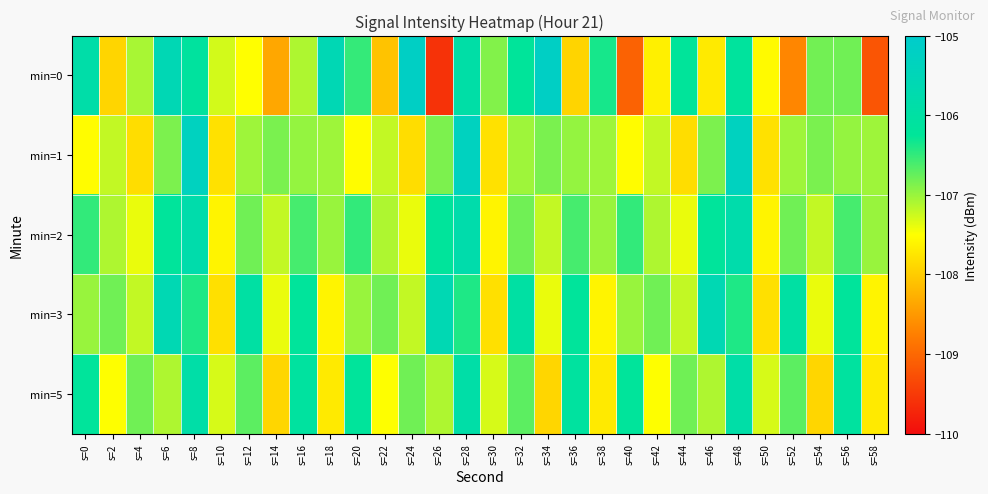

Between s=46 and s=48, which series saw the biggest shift?

min=0